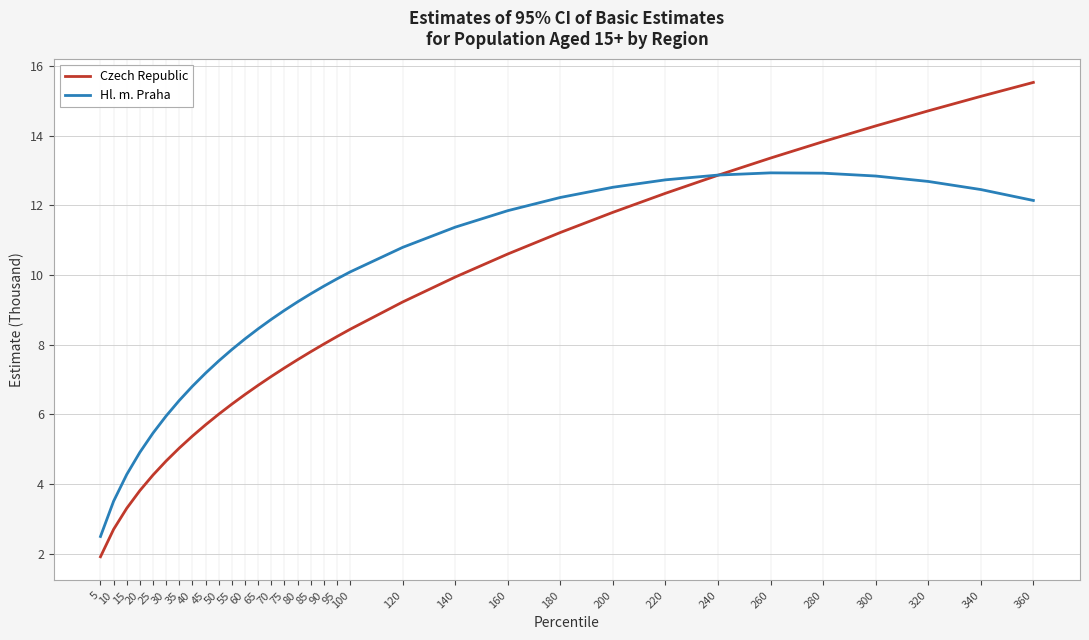

List the series in order of their overall mean, highest first.

Hl. m. Praha, Czech Republic